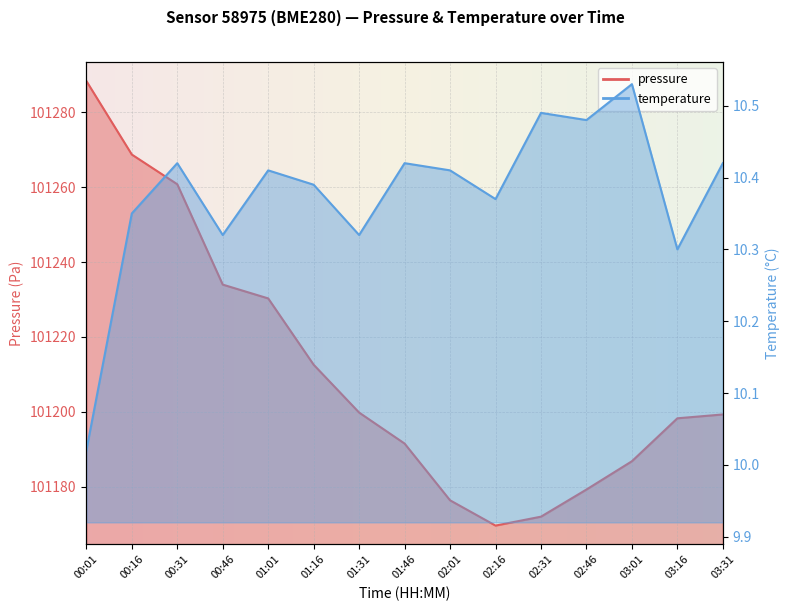

Is the value of pressure at 02:31 greater than the value of temperature at 00:31?

Yes